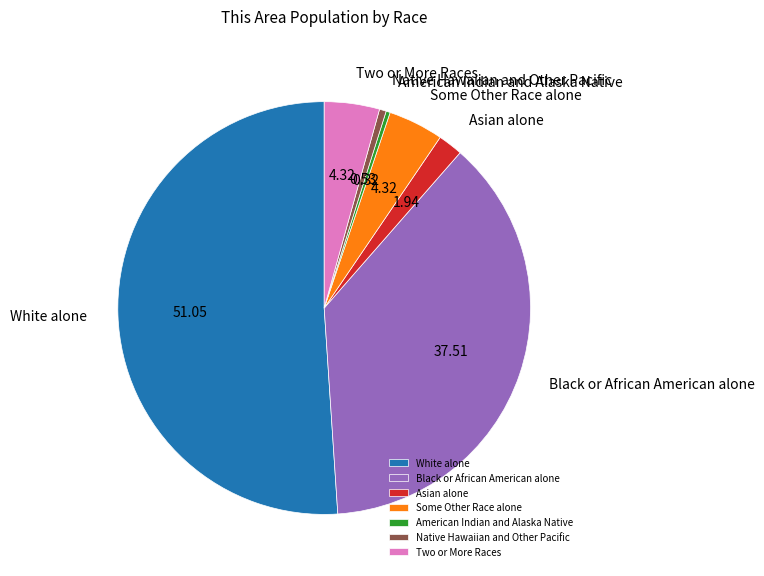

How many segments does this pie chart have?

7